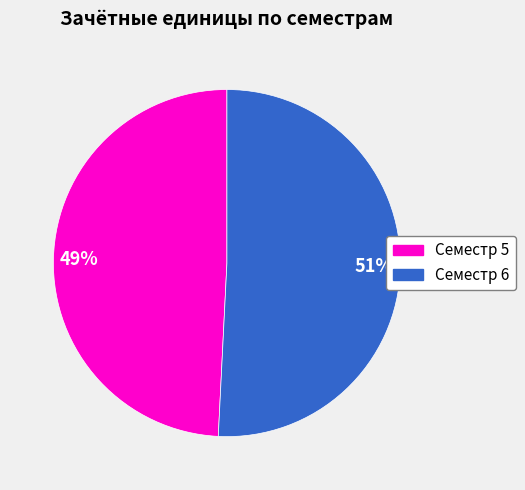

The Семестр 5 slice represents 41% of the pie. True or false?

False